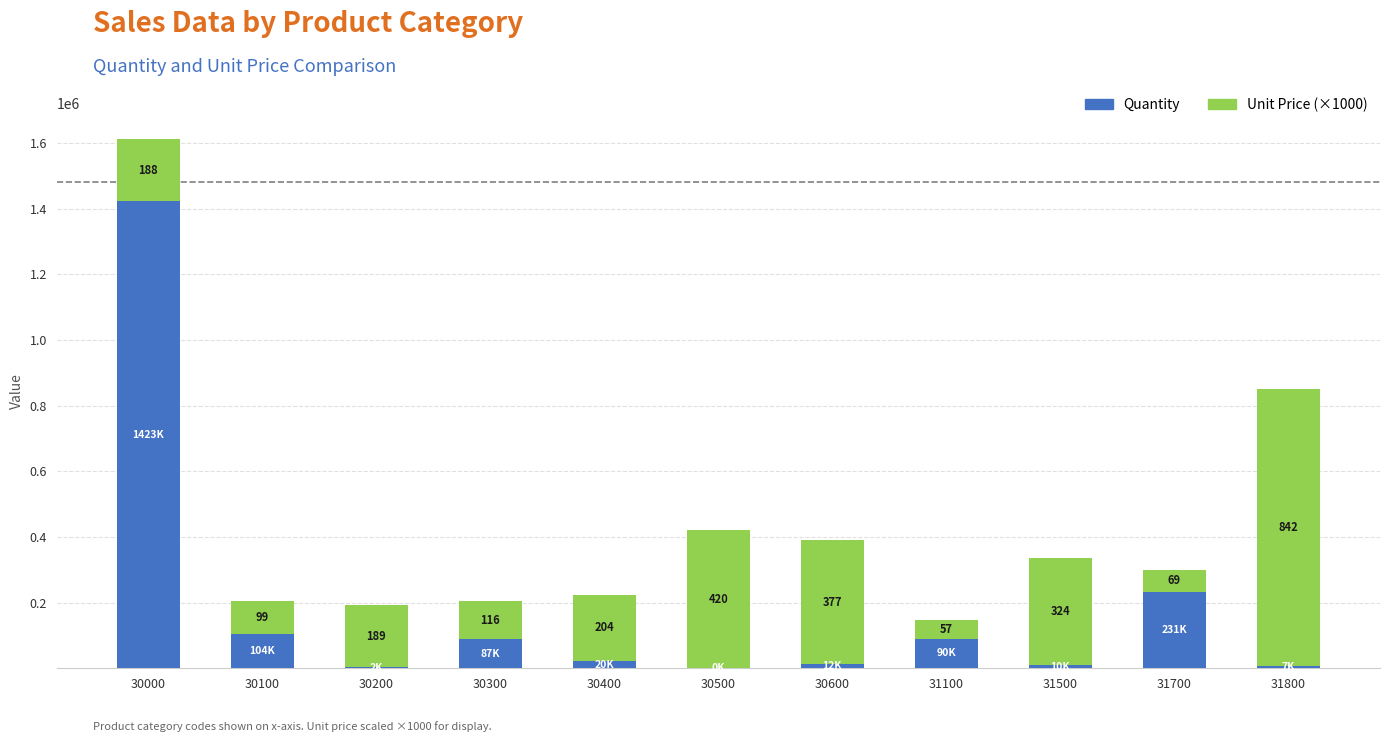

Does the chart contain stacked bars?

Yes